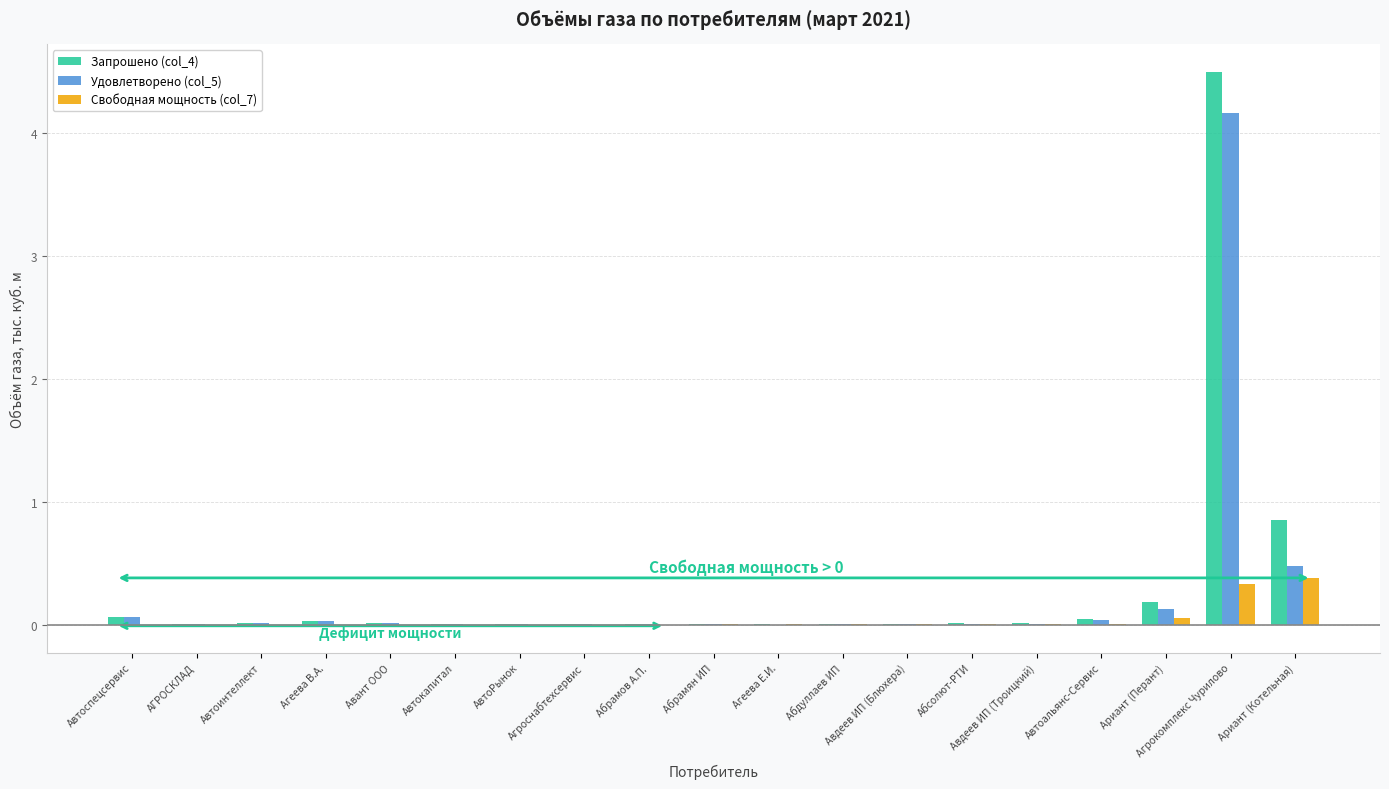

At which category is the sum across all series the highest?

Агрокомплекс Чурилово